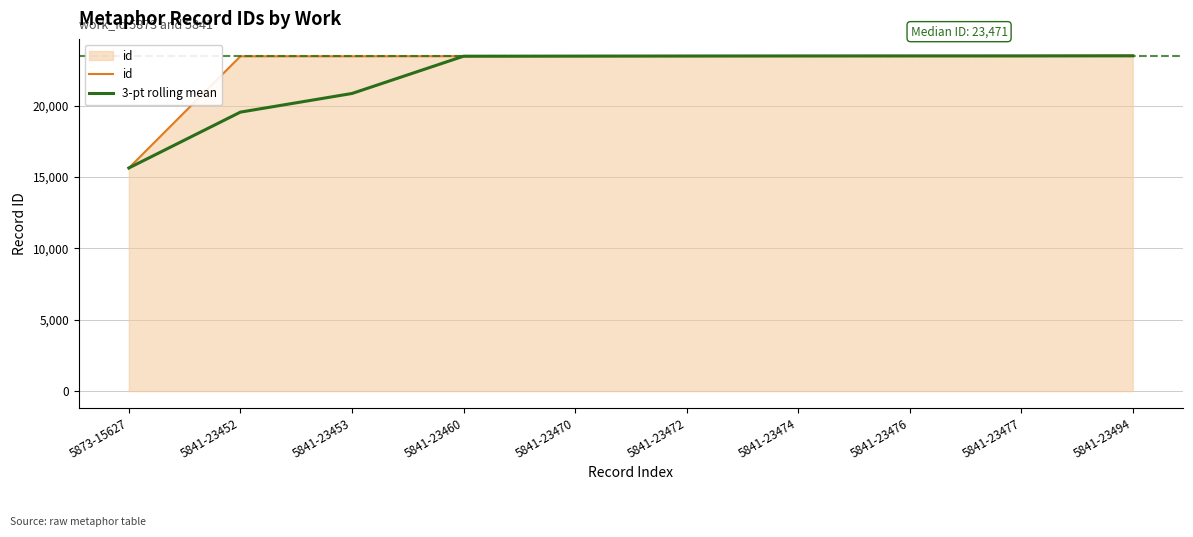

Is the value of id at 5841-23452 greater than the value of 3-pt rolling mean at 5841-23453?

Yes